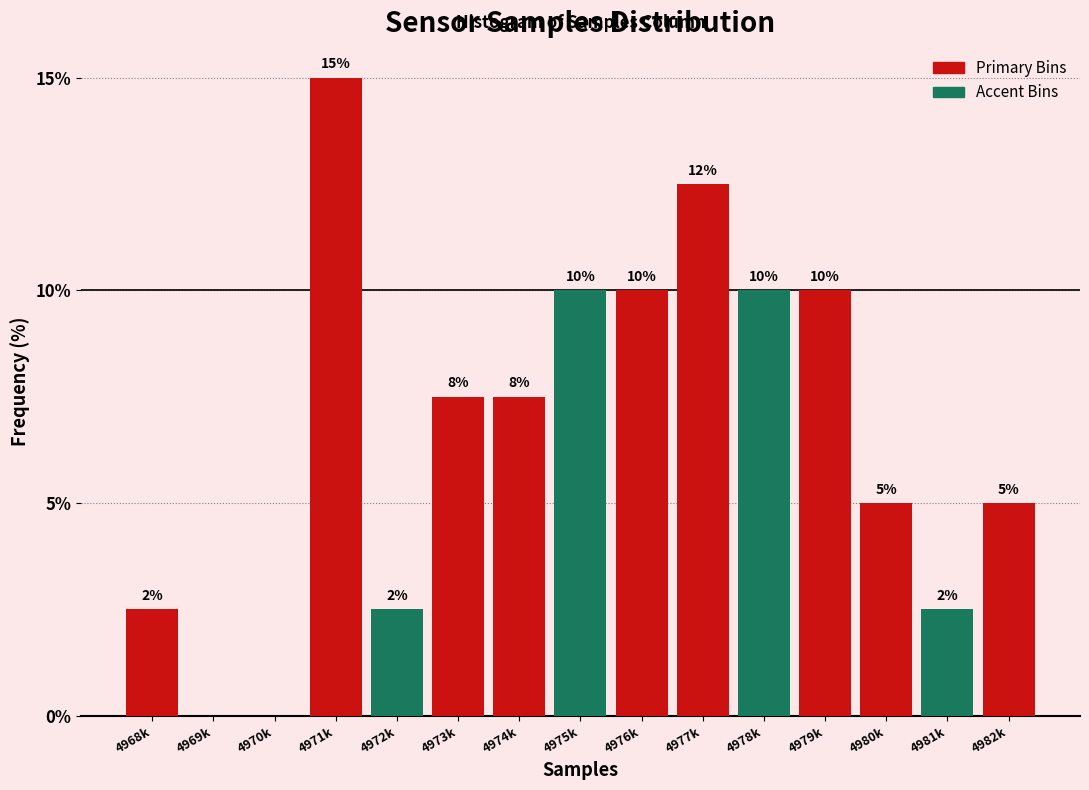

Which has a higher value, 4979k or 4968k?

4979k